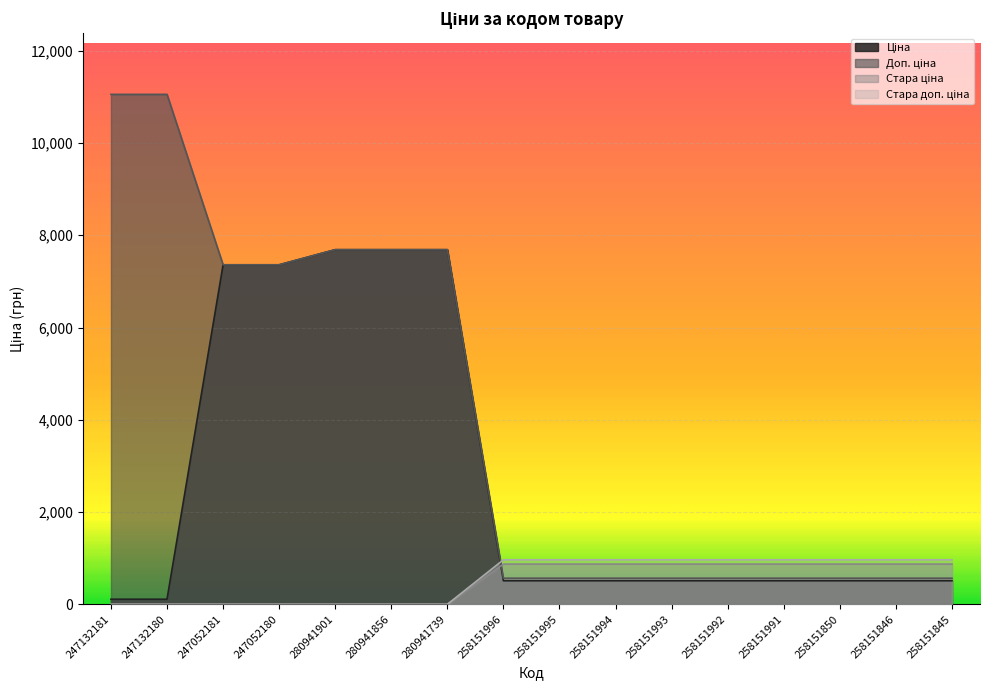

What position from the left is 280941856?

6